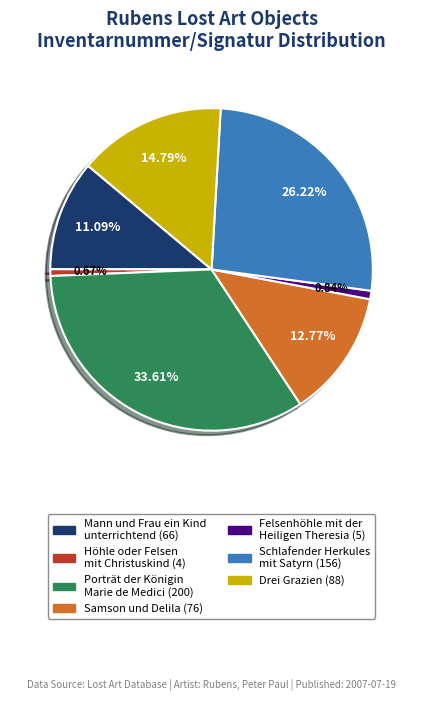

To the nearest percent, what is the difference between the largest and smallest slice percentages?

33%